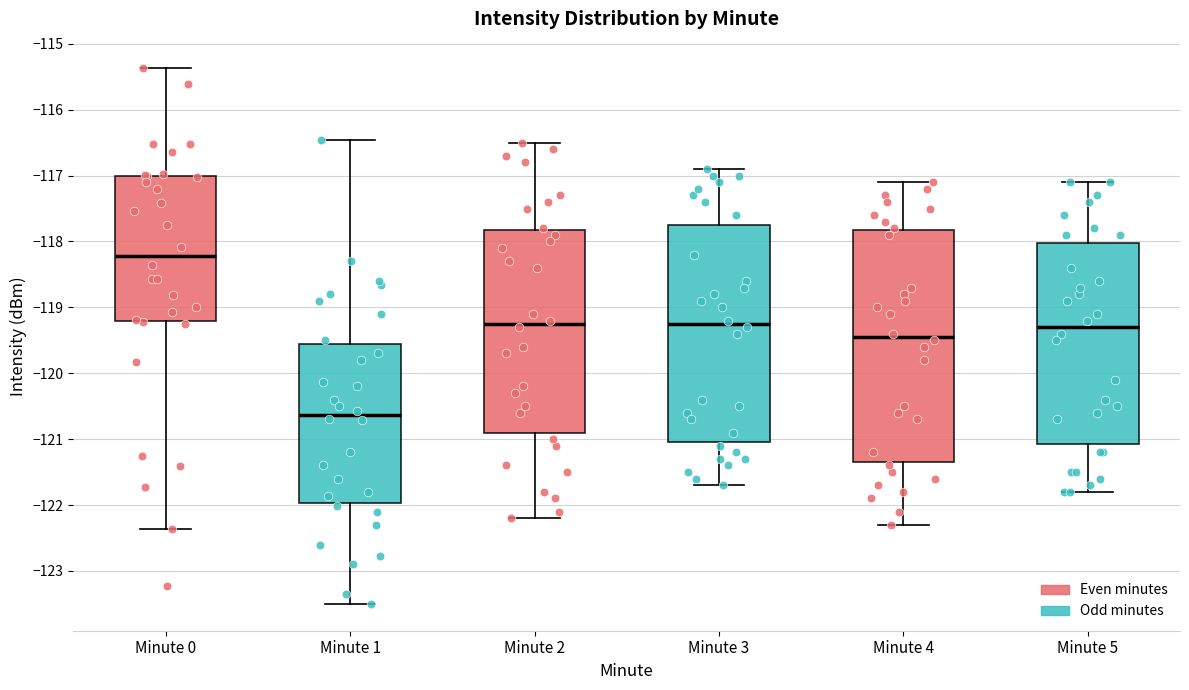

Reading left to right, transcribe this box plot: for each box, give where its median line is, the range the box spans, and where its two whiskers end, as read against the y-axis. The values are not printed on the chart, so give them approximately, as read against the axis.

Minute 0: median -118.2, box -119.2 to -117.0, whiskers -122.4 to -115.4
Minute 1: median -120.6, box -122.0 to -119.5, whiskers -123.5 to -116.5
Minute 2: median -119.2, box -120.9 to -117.8, whiskers -122.2 to -116.5
Minute 3: median -119.2, box -121.0 to -117.7, whiskers -121.7 to -116.9
Minute 4: median -119.4, box -121.3 to -117.8, whiskers -122.3 to -117.1
Minute 5: median -119.3, box -121.1 to -118.0, whiskers -121.8 to -117.1